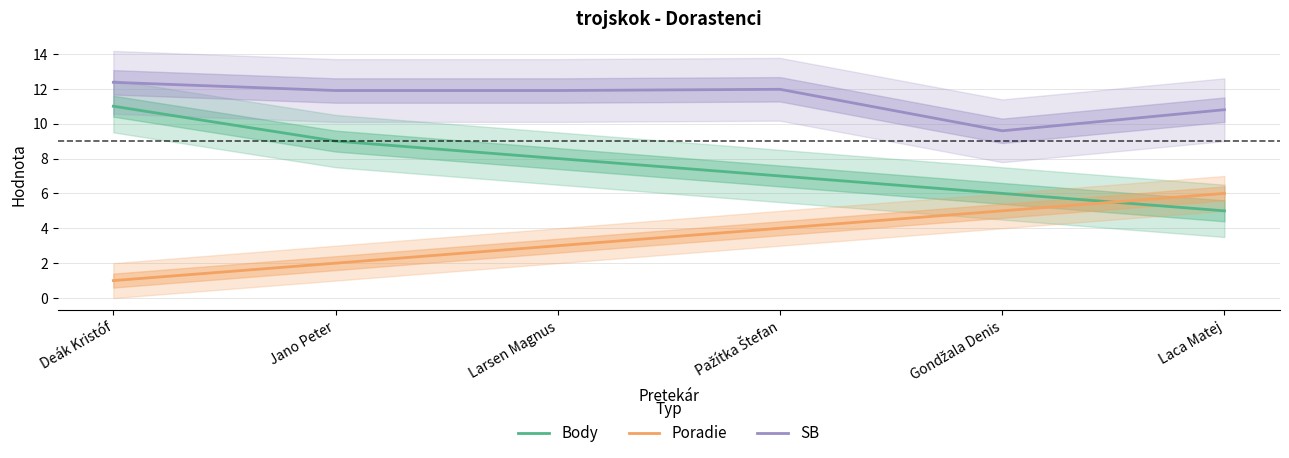

What is the average value of the SB series?

11.4